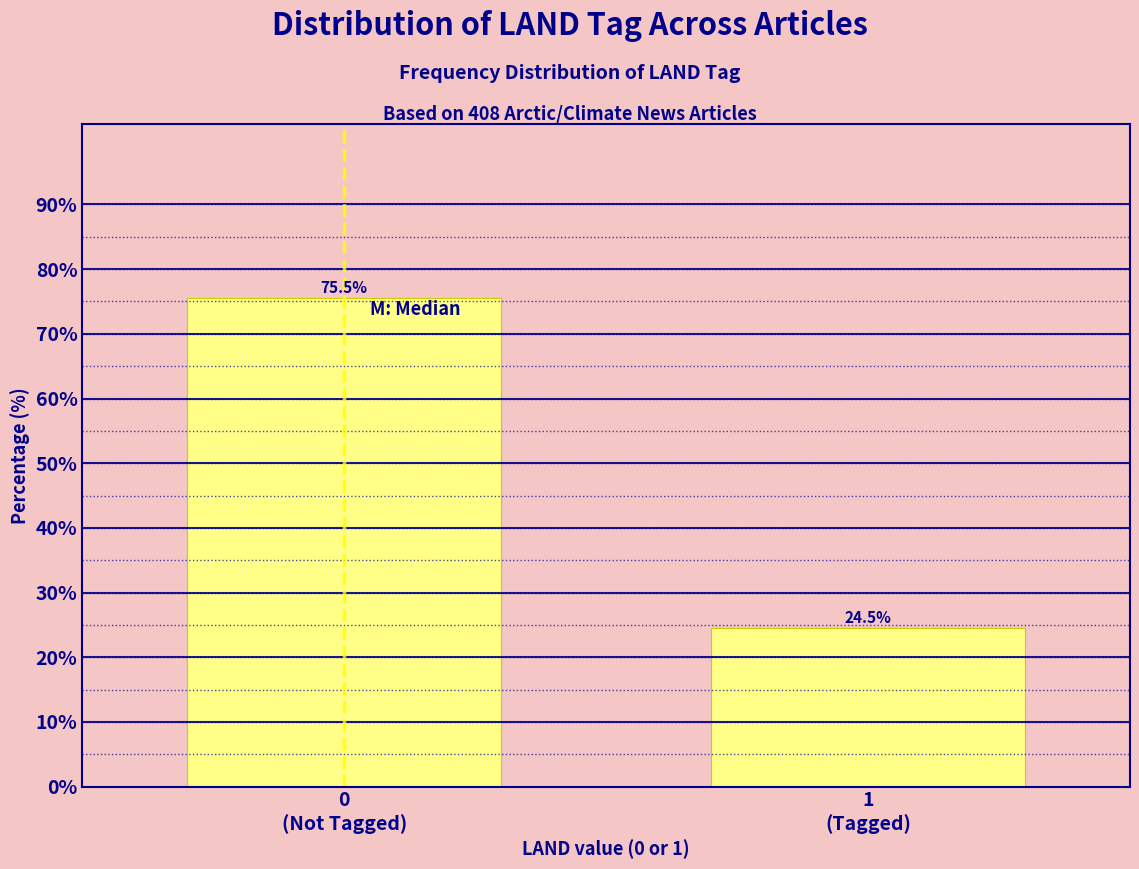

Reading right to left, what are all the values shown in this chart?

24.5	75.5